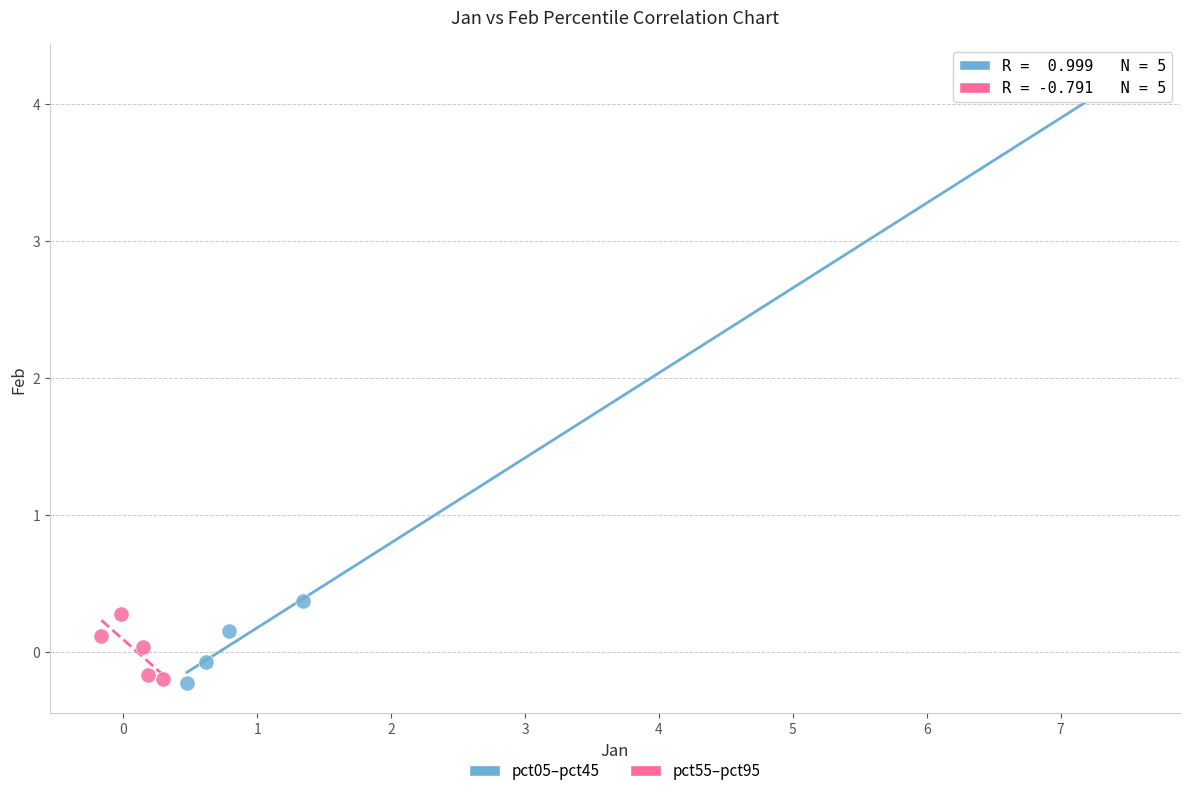

Which series has the widest spread of Y values?

pct05–pct45